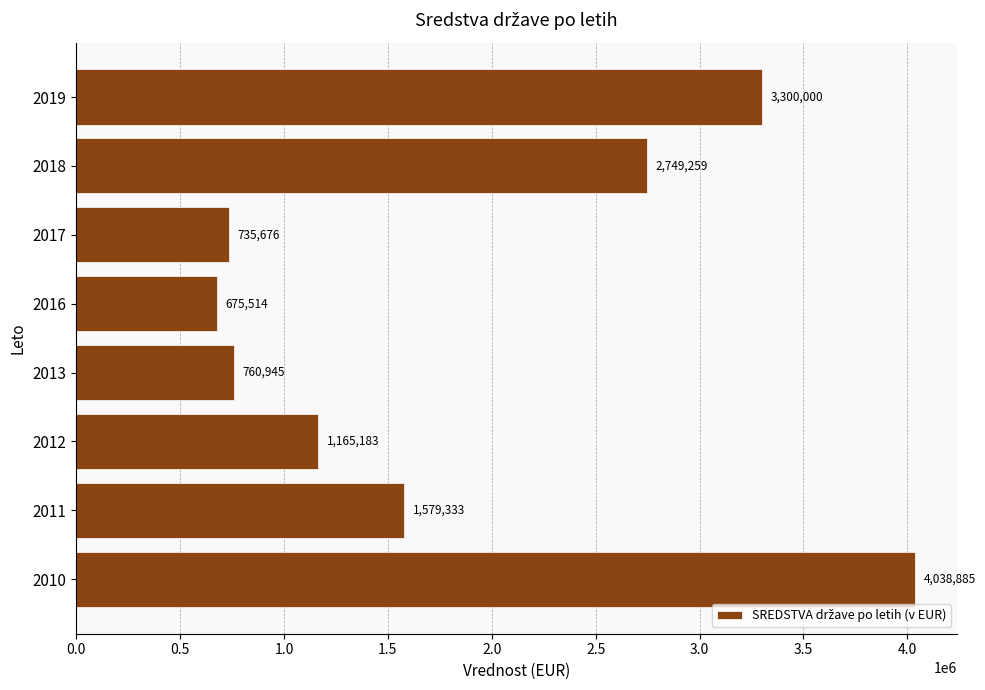

What is the average value?

1875599.3